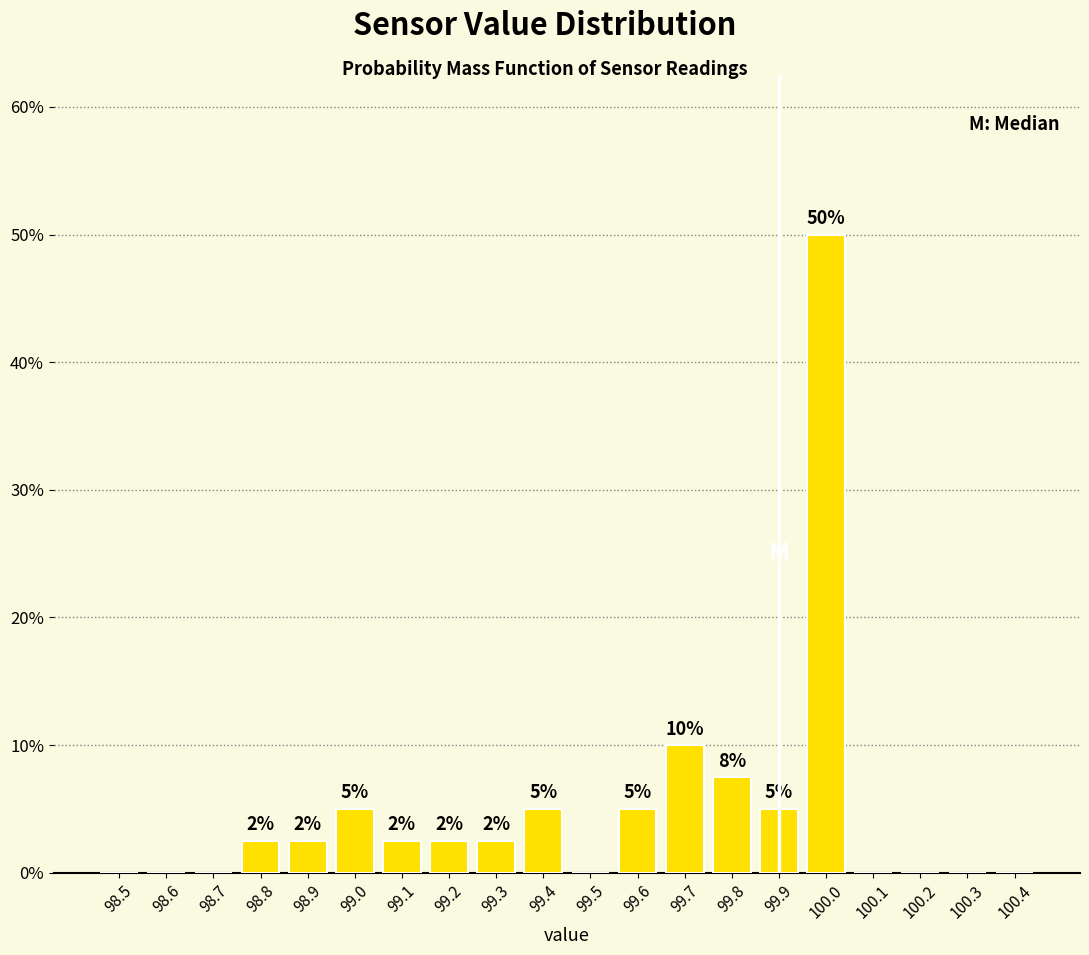

What is the sum of the values at 99.8 and 99.2?

10.0